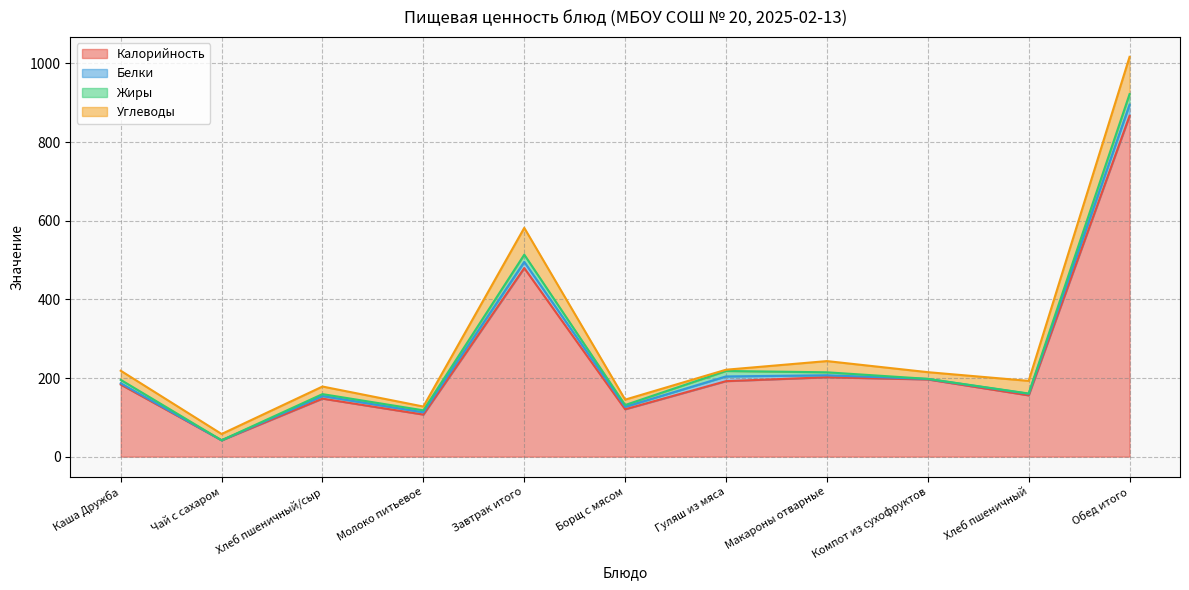

What is the label of the 2nd point from the left?

Чай с сахаром